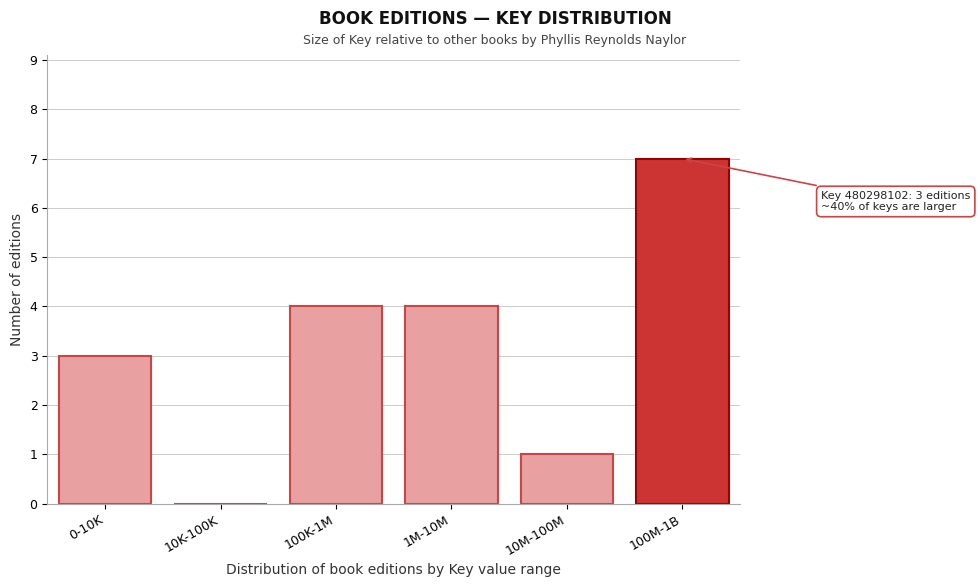

Reading left to right, extract all data points from this chart.

0-10K=3	10K-100K=0	100K-1M=4	1M-10M=4	10M-100M=1	100M-1B=7